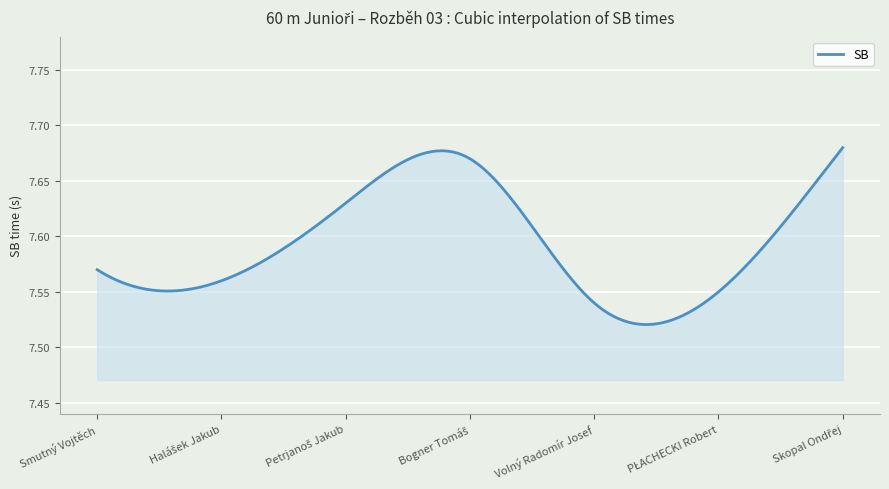

What is the difference between the second highest and second lowest values?

0.2